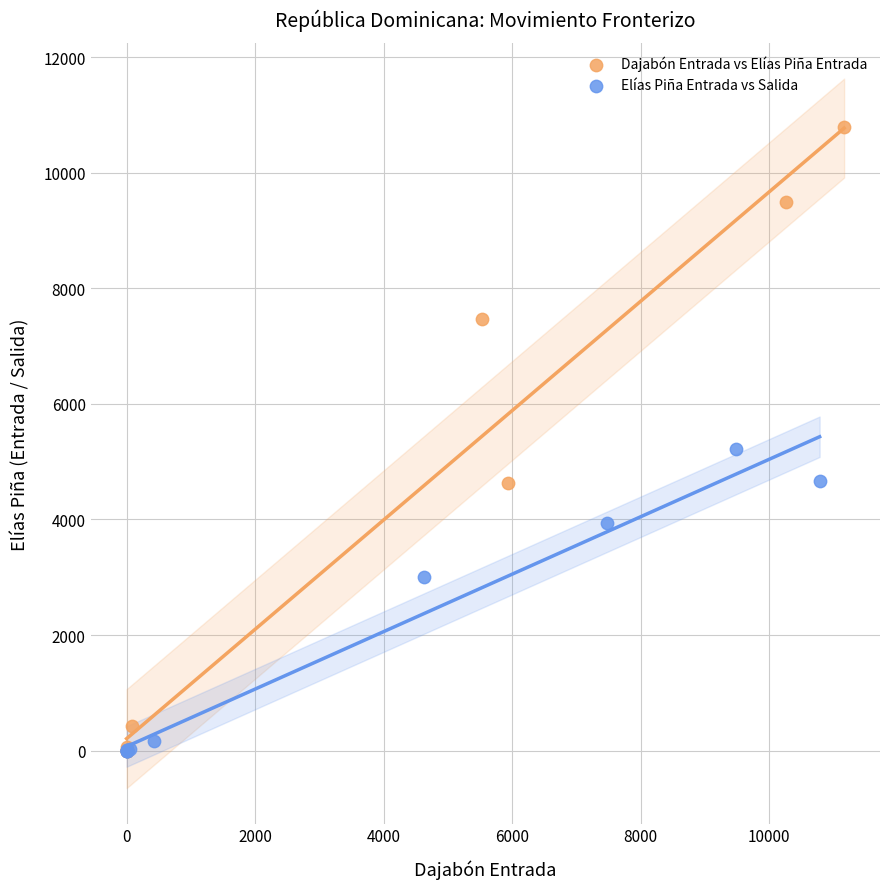

Which series has the widest spread of Y values?

Dajabón Entrada vs Elías Piña Entrada